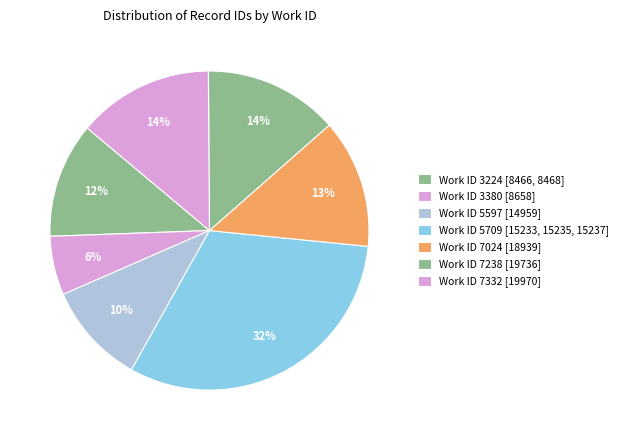

Does any single category account for the majority?

No